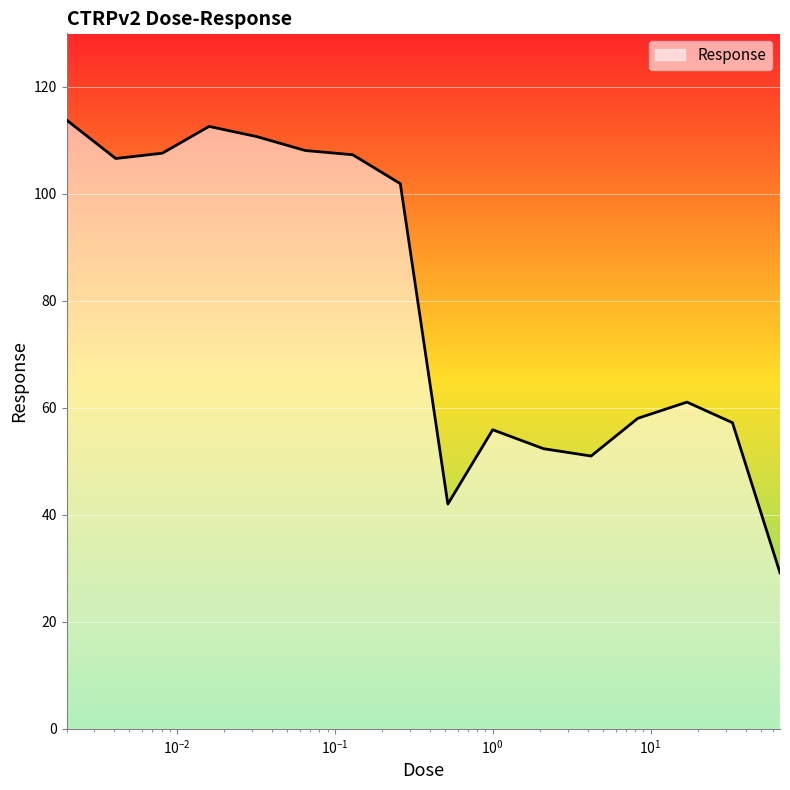

What is the smallest value displayed?

29.2